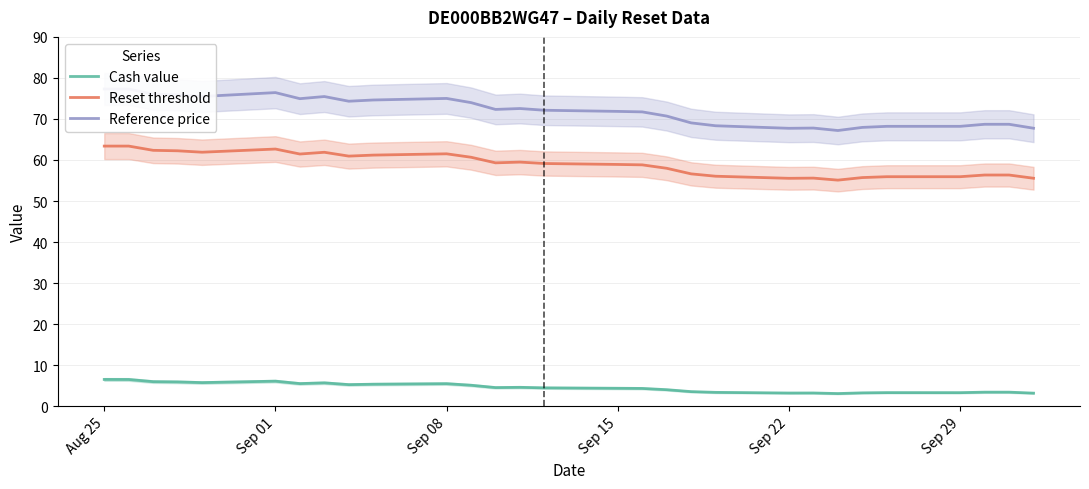

What is the maximum value shown in the chart?

77.3